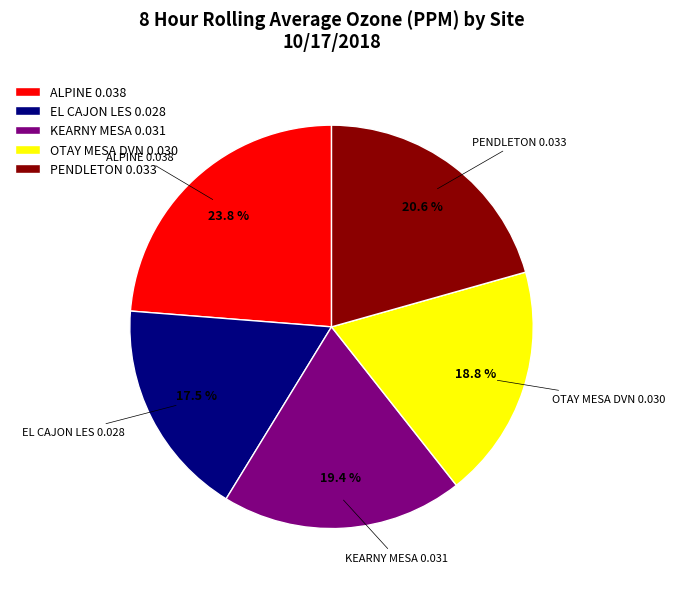

Does EL CAJON LES account for over 50% of the chart?

No